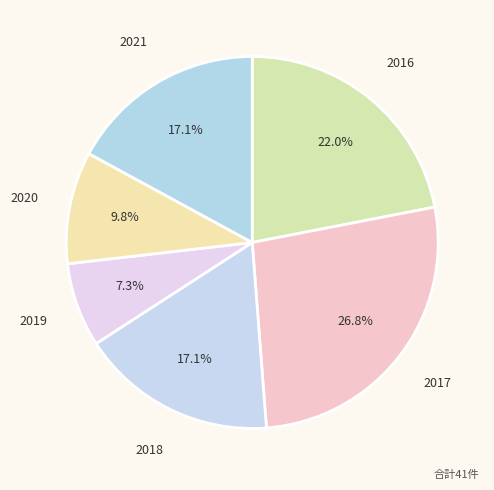

Between 2017 and 2019, which is larger?

2017